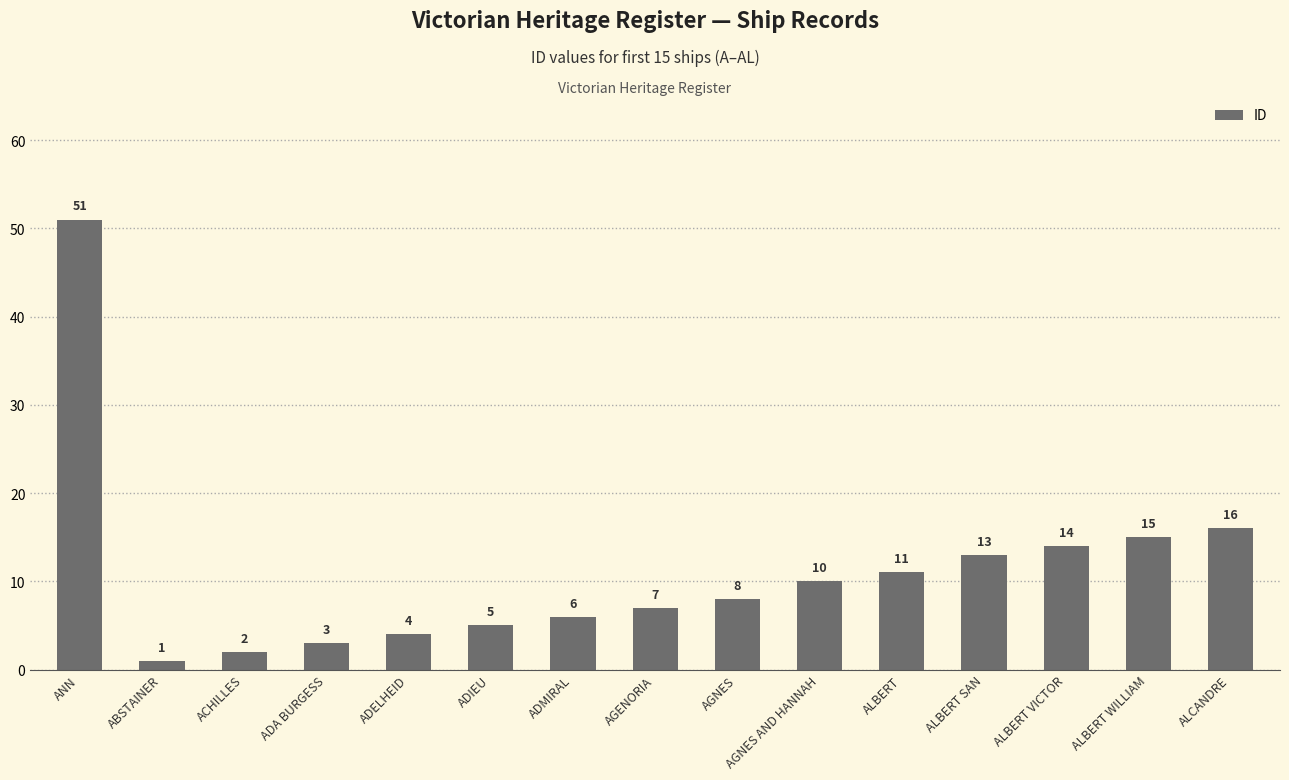

Reading left to right, extract all data points from this chart.

51	1	2	3	4	5	6	7	8	10	11	13	14	15	16